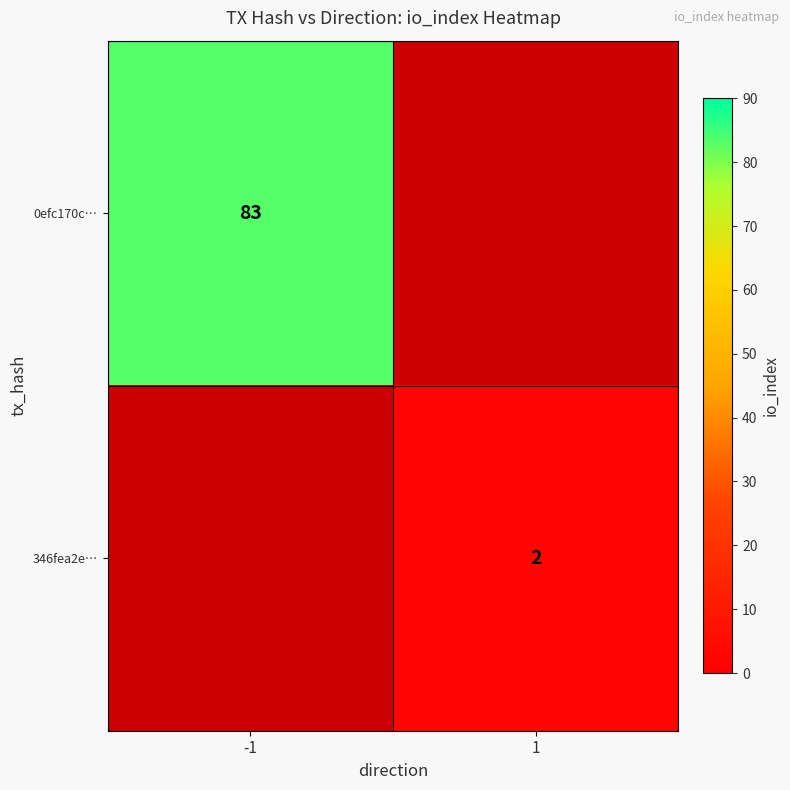

What is the greatest value displayed?

83.0